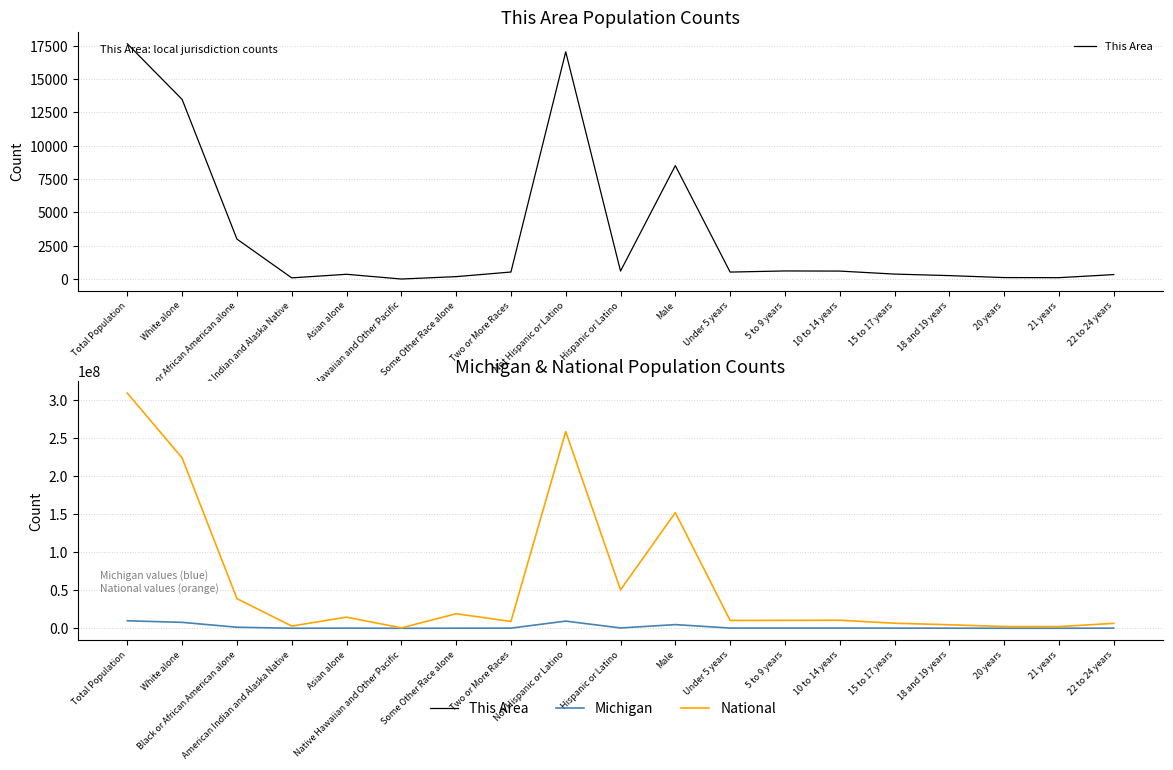

What is the label of the 8th point from the left?

Two or More Races